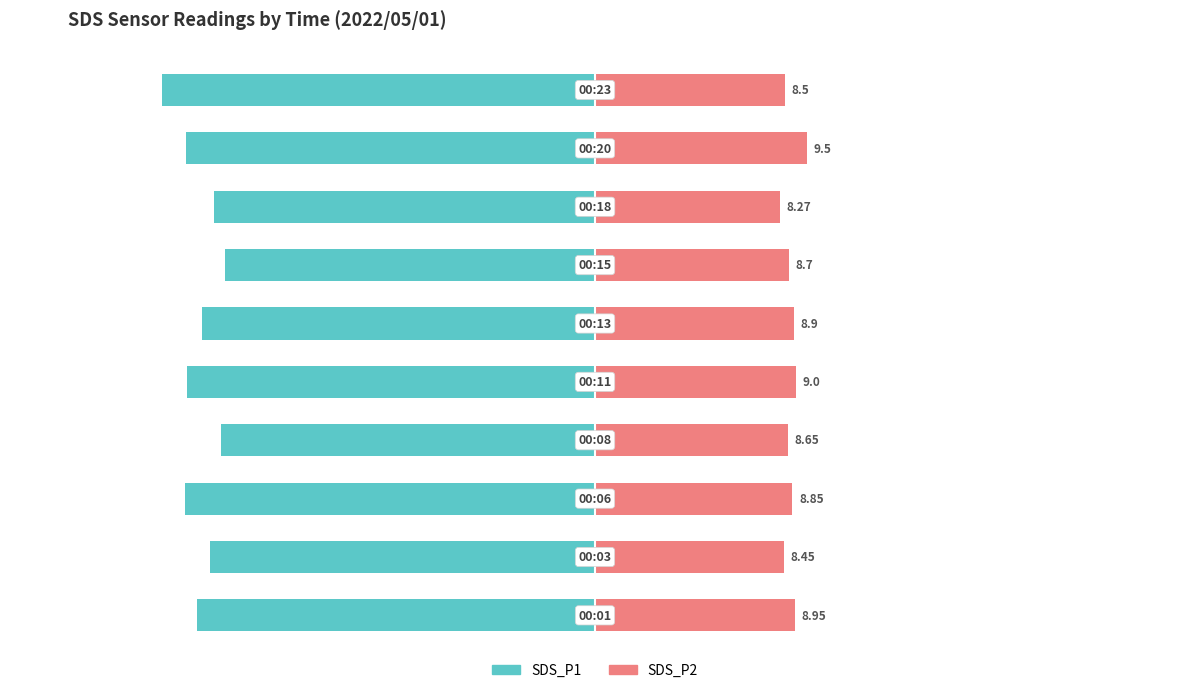

At how many categories does at least one series exceed -13?

10